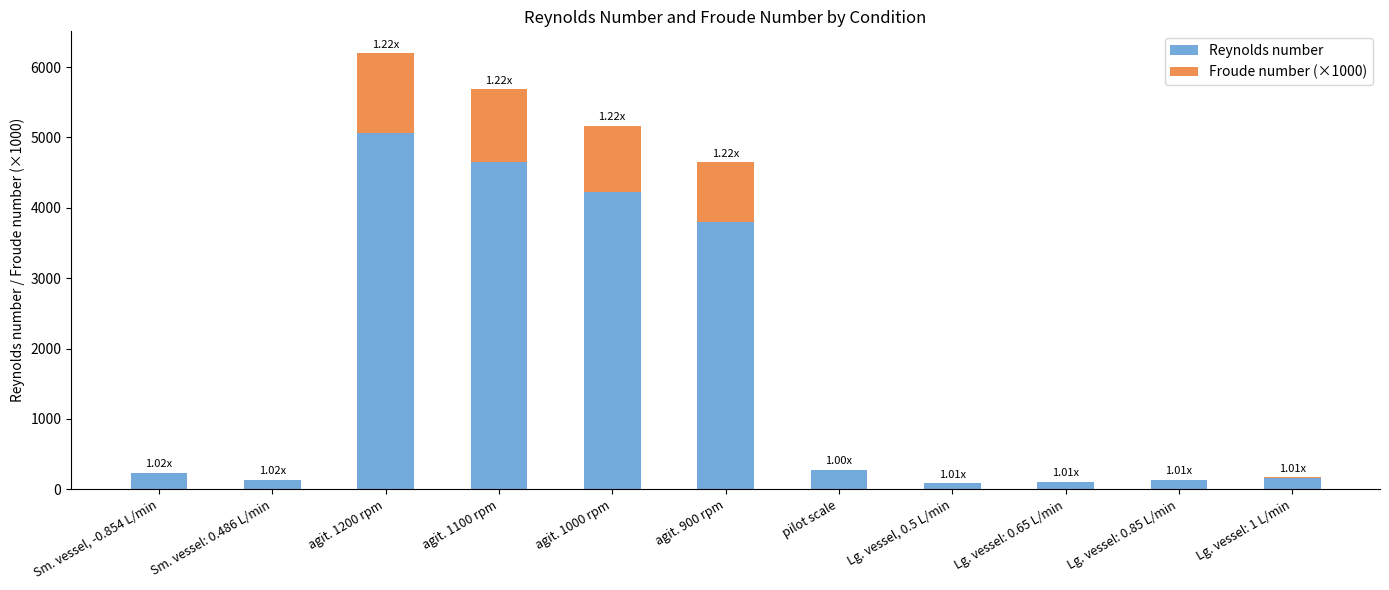

What is the total value across all series at agit. 1100 rpm?

5680.9